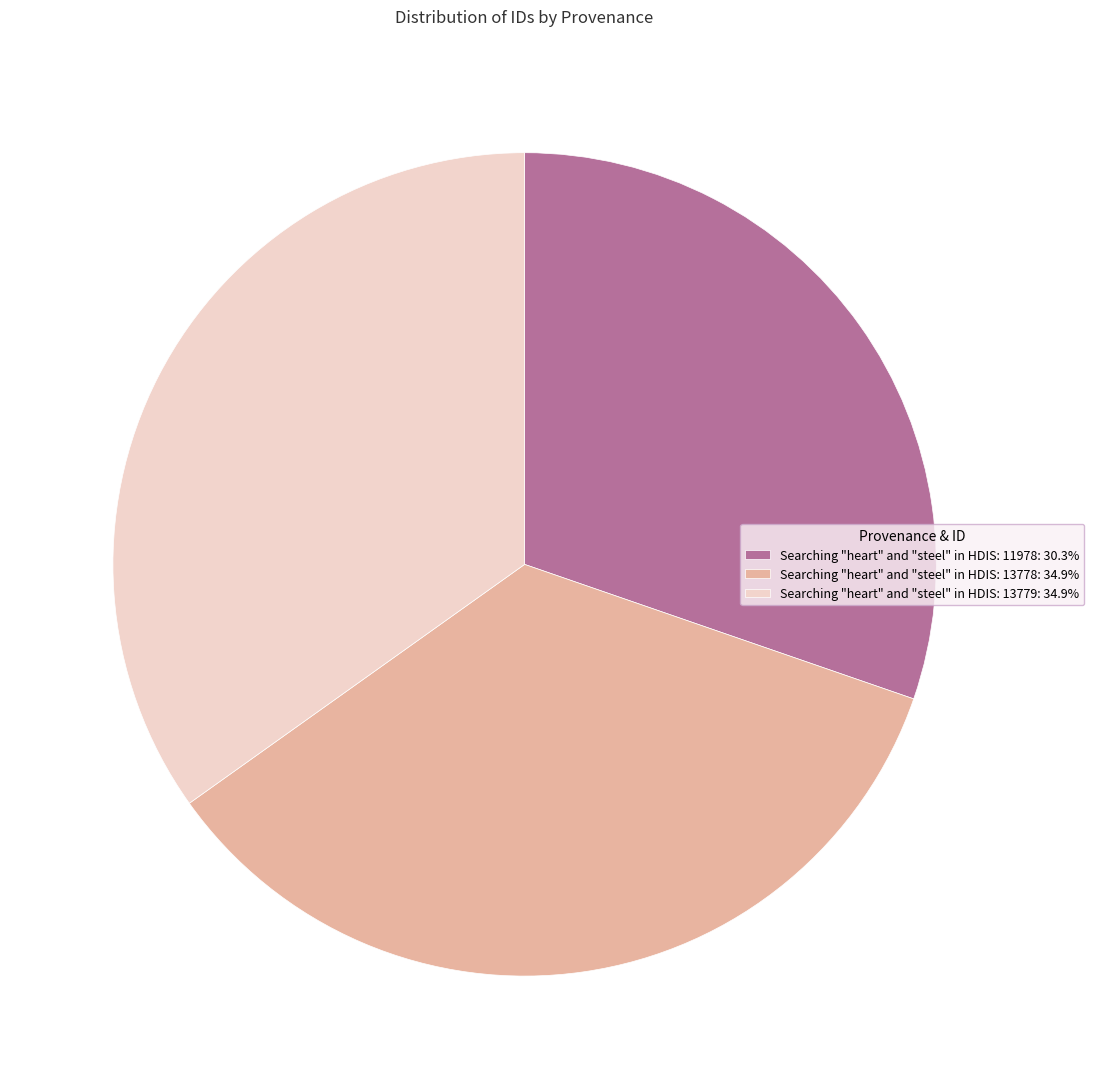

How many slices are in this pie chart?

3